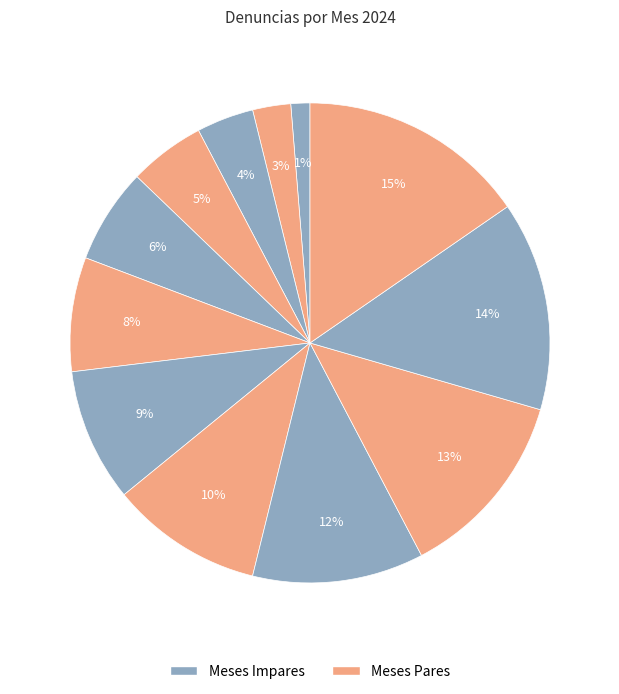

Is there a majority slice in this chart?

No